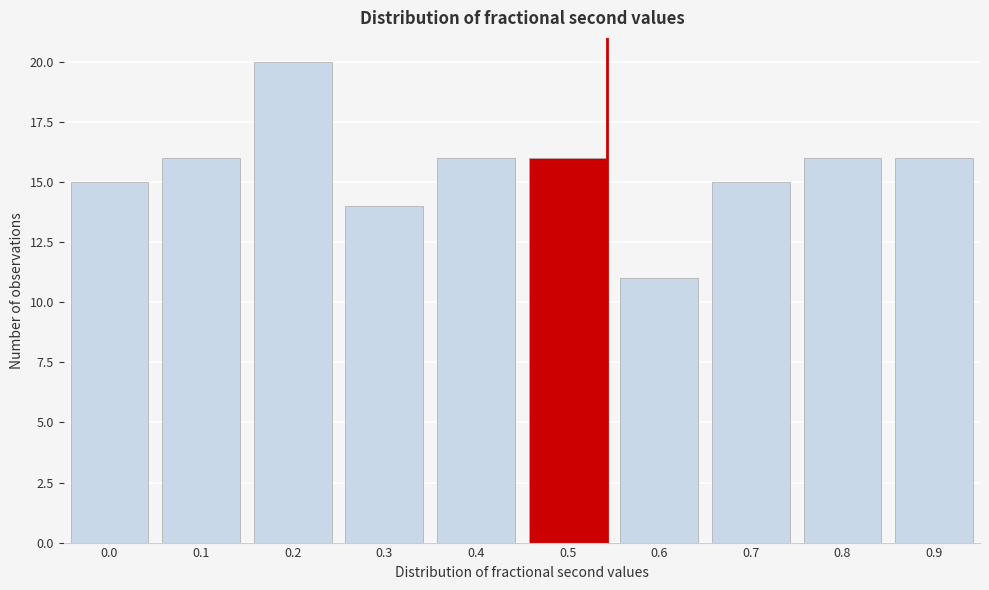

Reading right to left, extract all data points from this chart.

16	16	15	11	16	16	14	20	16	15